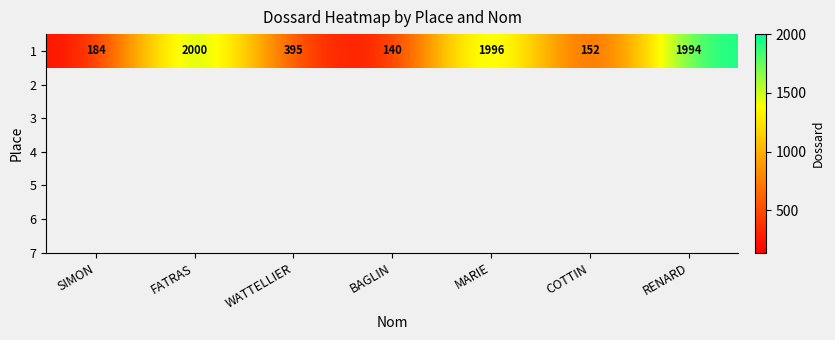

Where is the data nearest to the value 1070?

WATTELLIER